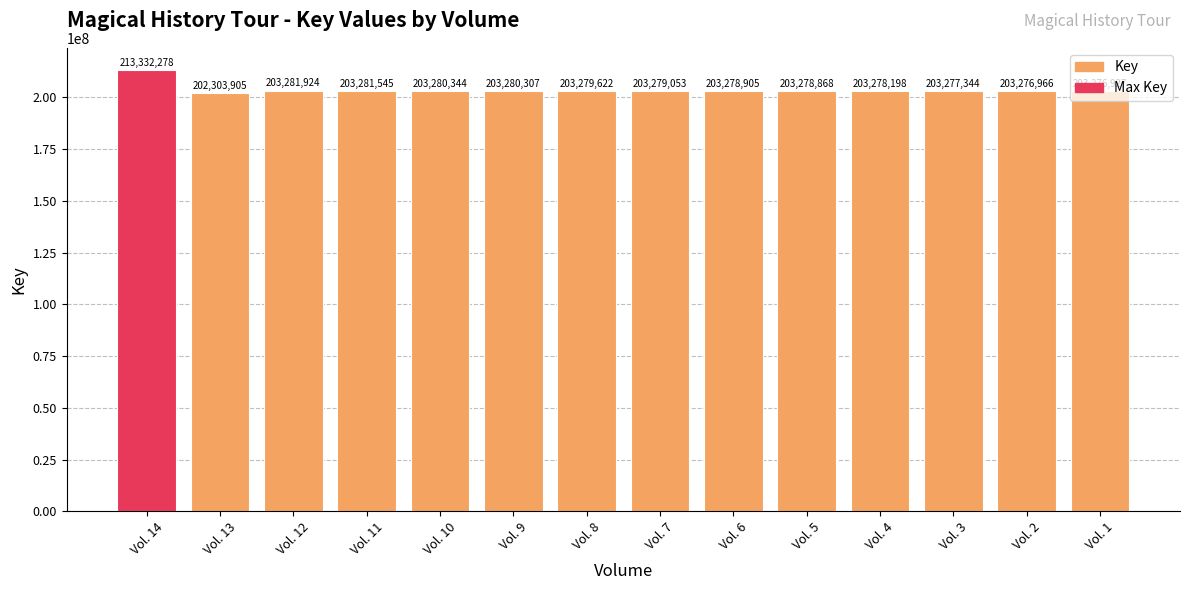

What is the smallest value displayed?

202303905